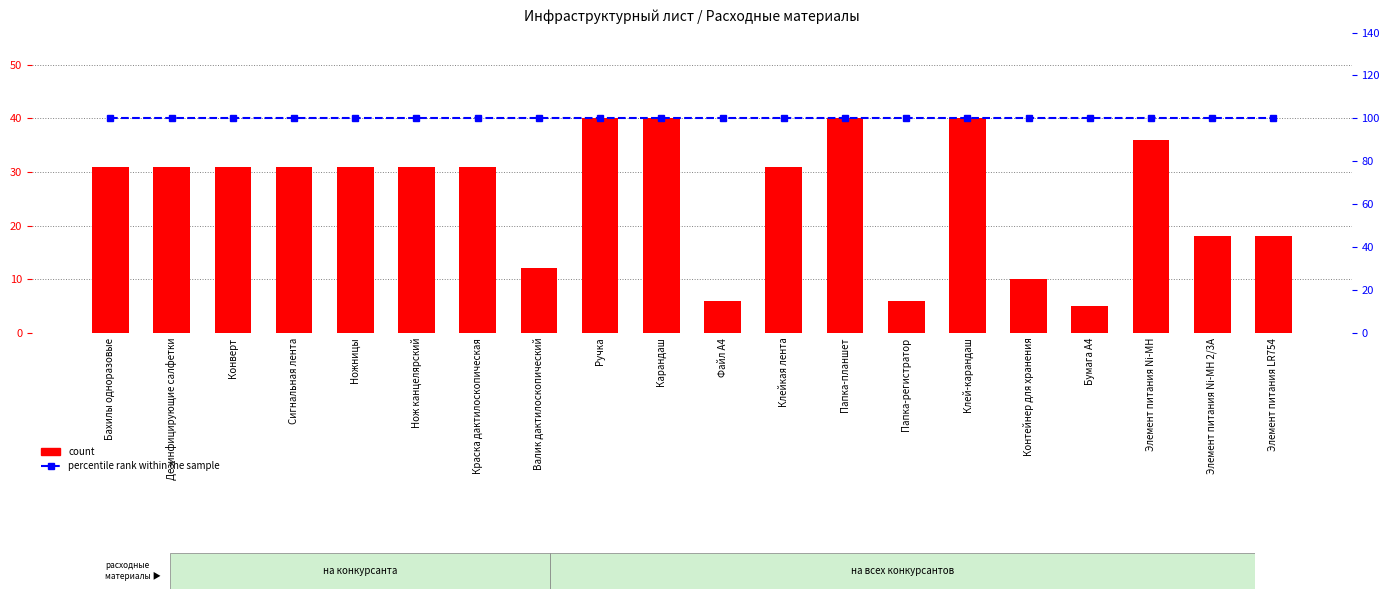

What value does the count series have at Бахилы одноразовые, to the nearest 10?

30